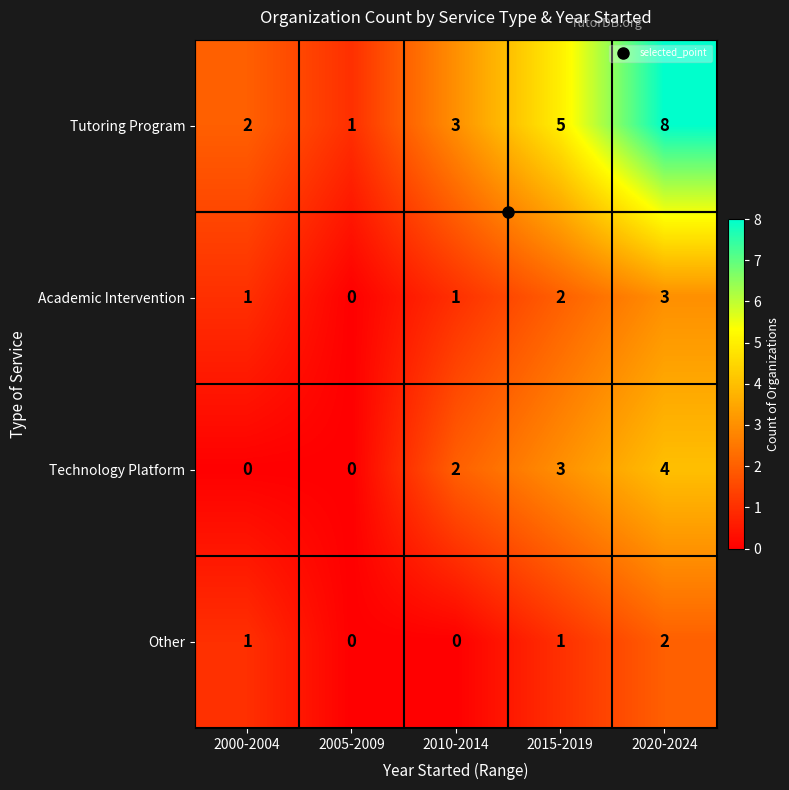

What is the difference between the maximum and minimum values in the Academic Intervention series?

3